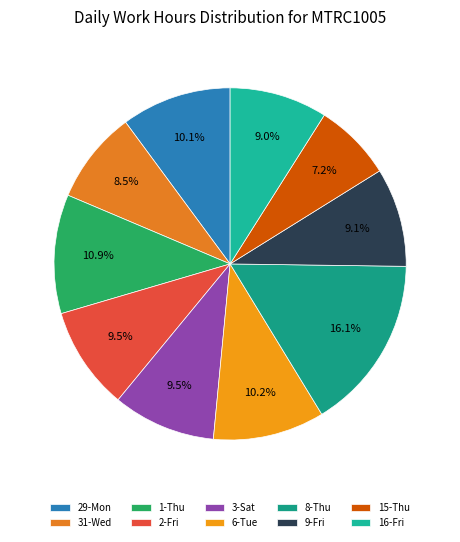

What percentage is NOT represented by 29-Mon?

89.9%